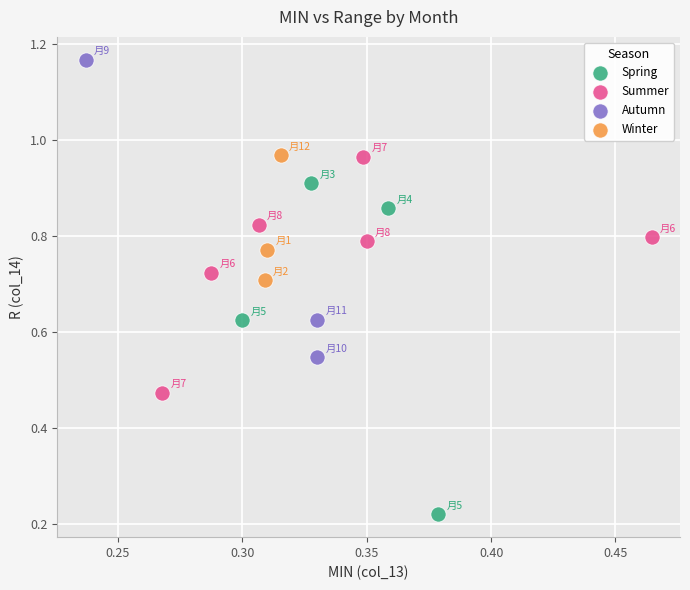

Which series contains the highest Y value?

Autumn